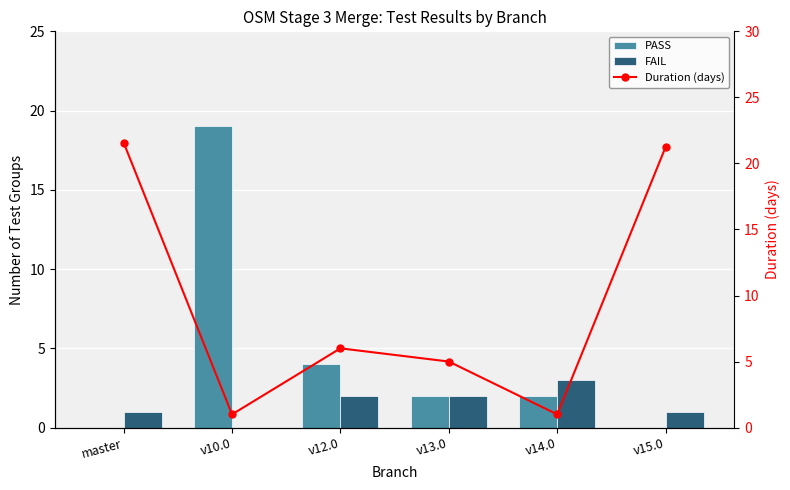

Reading left to right, list all the values displayed in this chart.

PASS: 0.0	19.0	4.0	2.0	2.0	0.0
FAIL: 1.0	0.0	2.0	2.0	3.0	1.0
Duration (days): 21.6	1.0	6.0	5.0	1.0	21.2